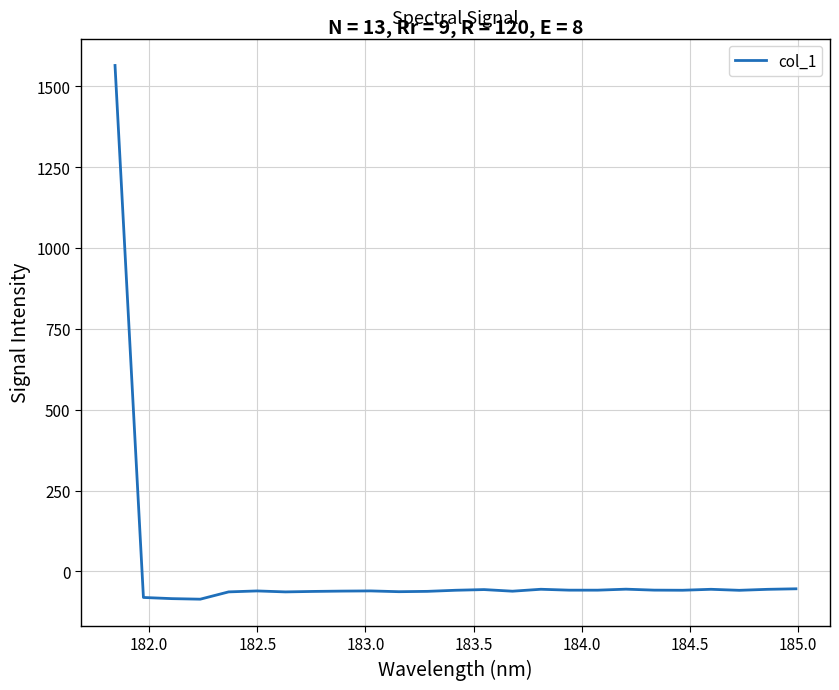

Does the chart display data point markers on the line(s)?

No